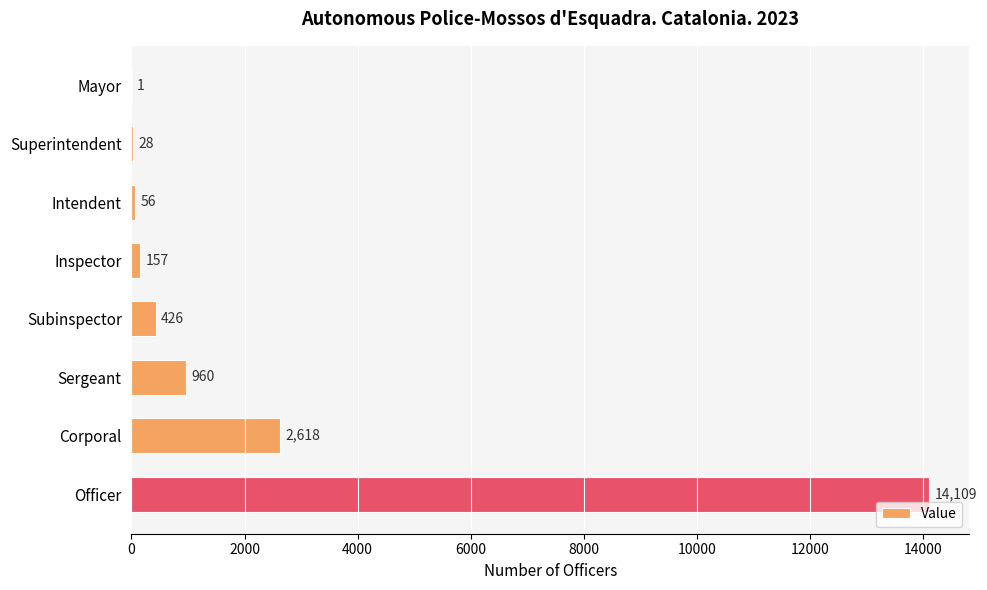

The chart shows a value of 1571 at Sergeant. True or false?

False